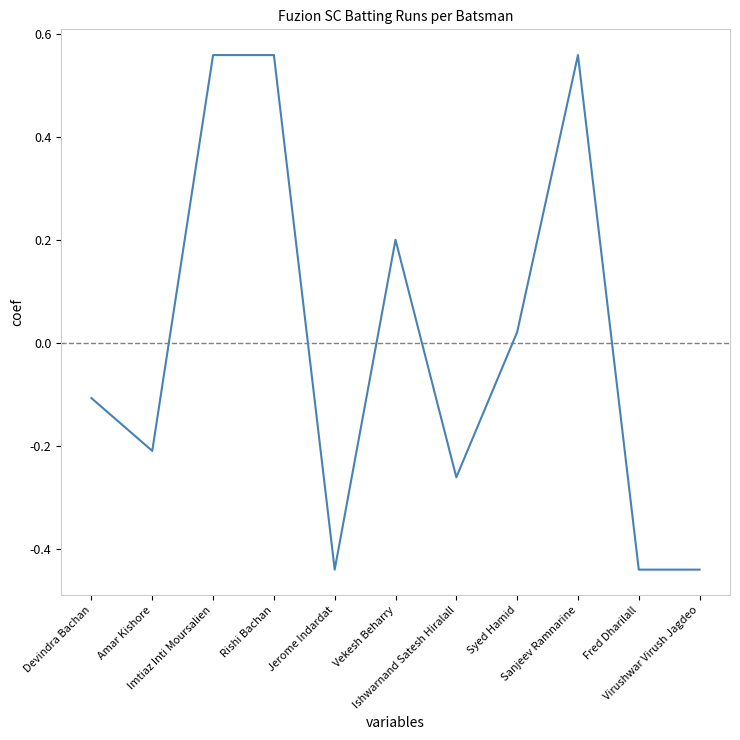

What is the difference between the maximum and minimum values?

1.0